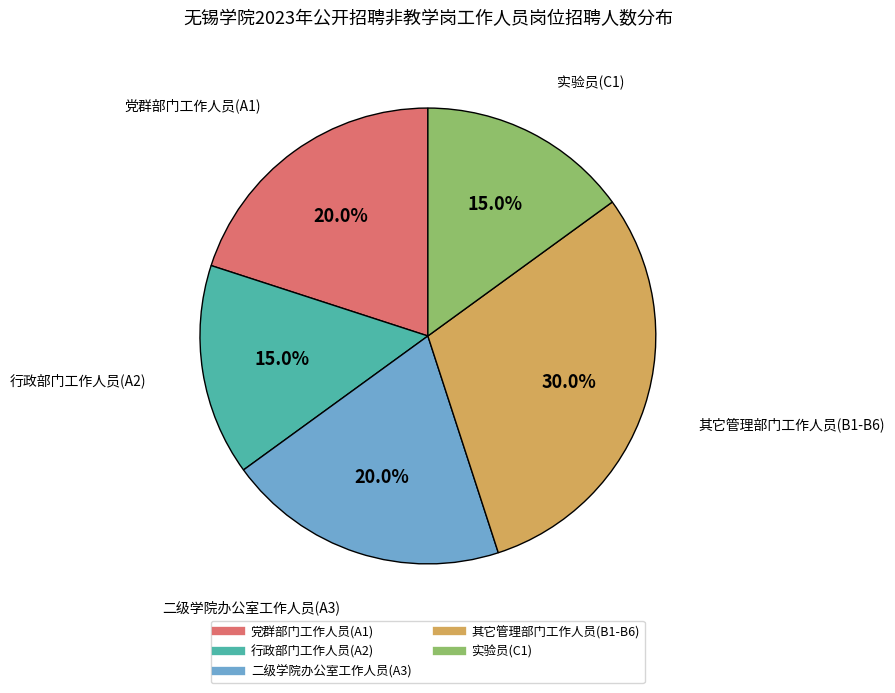

Is it true that 其它管理部门工作人员(B1-B6) is 30% of the pie?

True